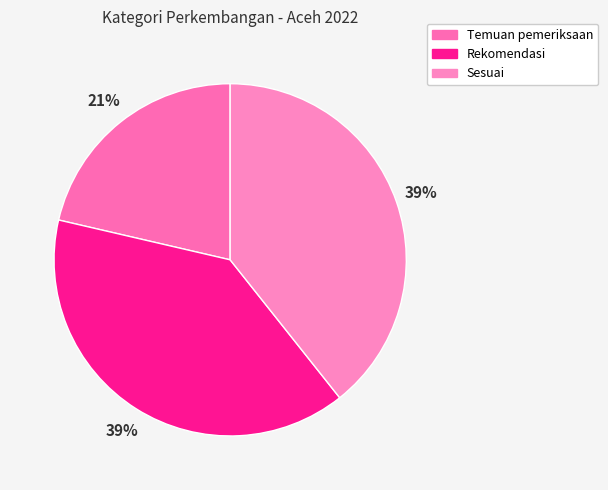

Combined, what portion of the pie is Sesuai and Rekomendasi?

78.6%